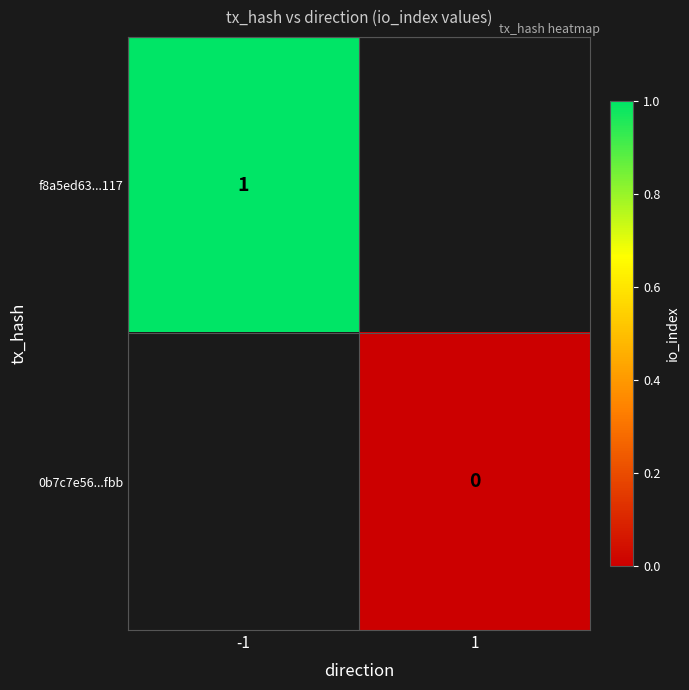

Which label corresponds to the largest value in the chart?

-1